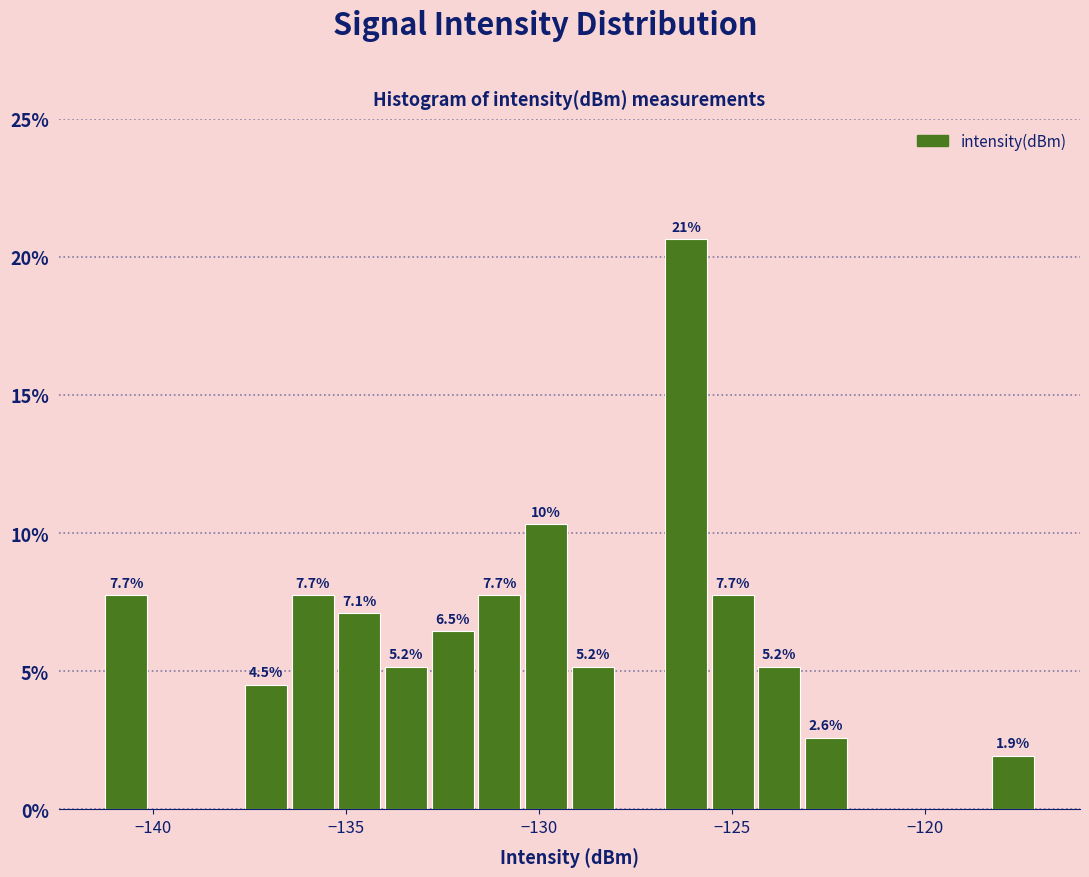

Around what value on the x-axis is the tallest bar? Give the approximate position of its centre, as read against the axis.

-126.0